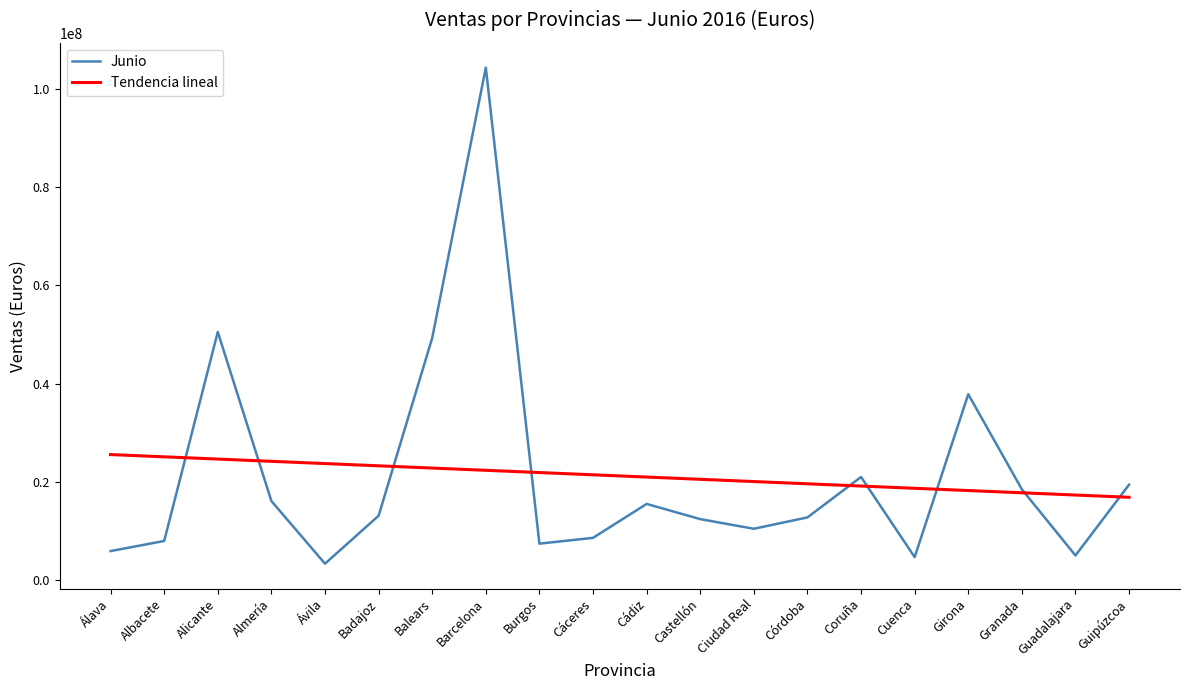

What are all the series names shown in the legend?

Junio, Tendencia lineal